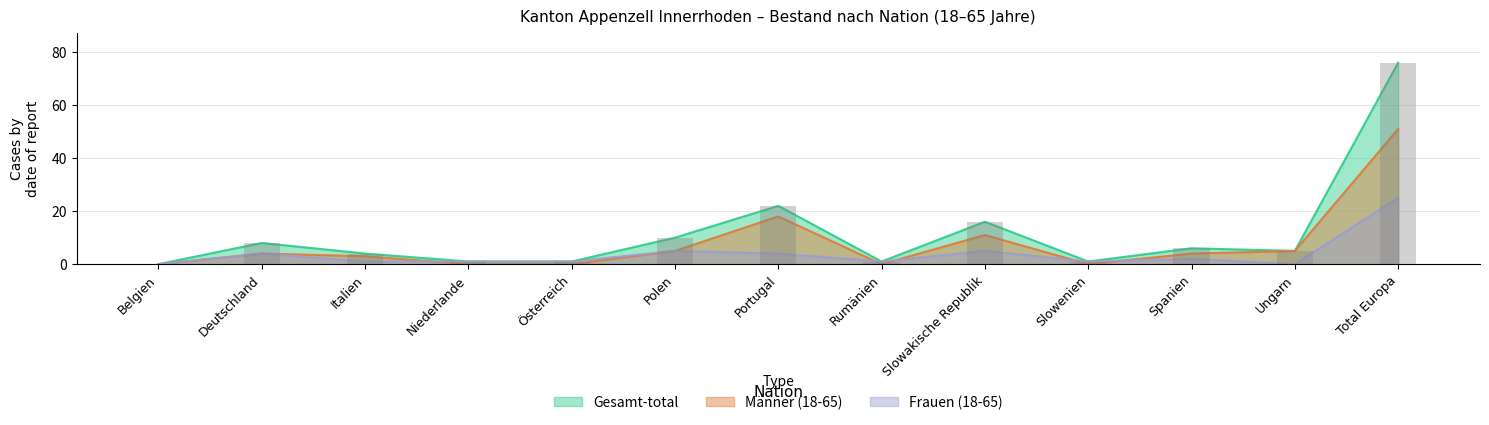

What is the difference between the Frauen (18-65) values at Belgien and Deutschland?

4